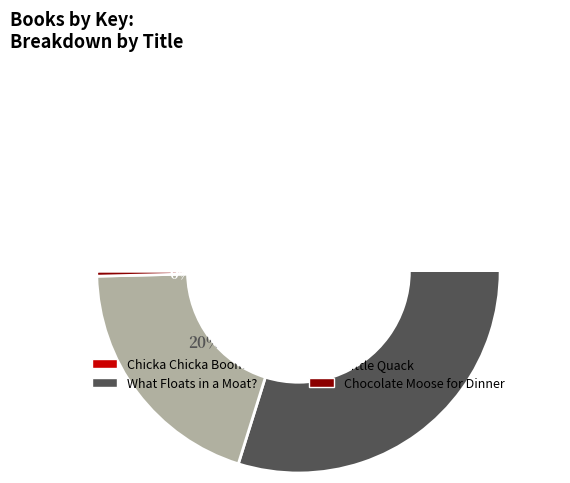

Which has a higher value, Chicka Chicka Boom Boom or Little Quack?

Little Quack